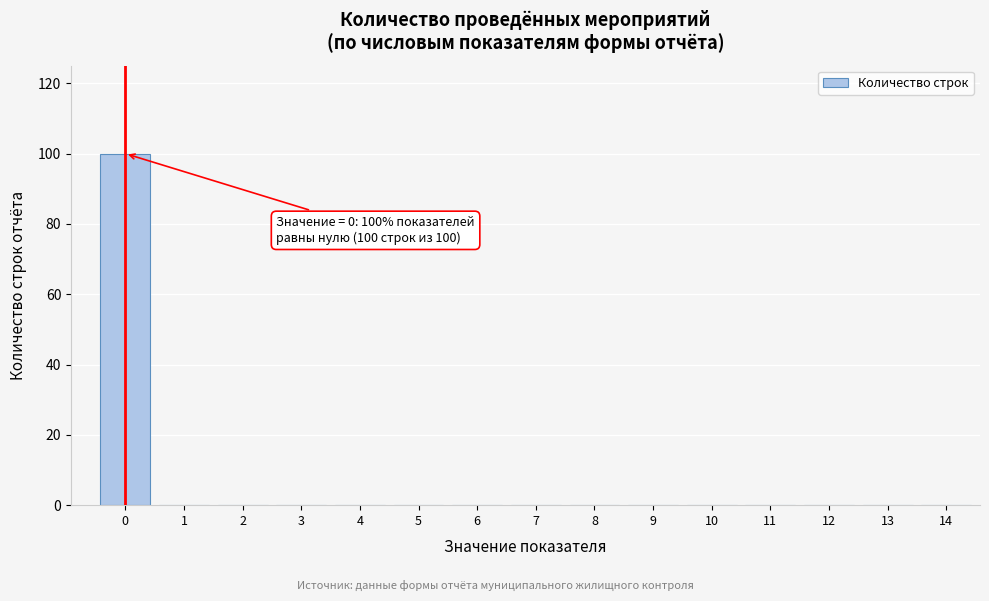

Reading left to right, what are all the values shown in this chart?

0=100	1=0	2=0	3=0	4=0	5=0	6=0	7=0	8=0	9=0	10=0	11=0	12=0	13=0	14=0